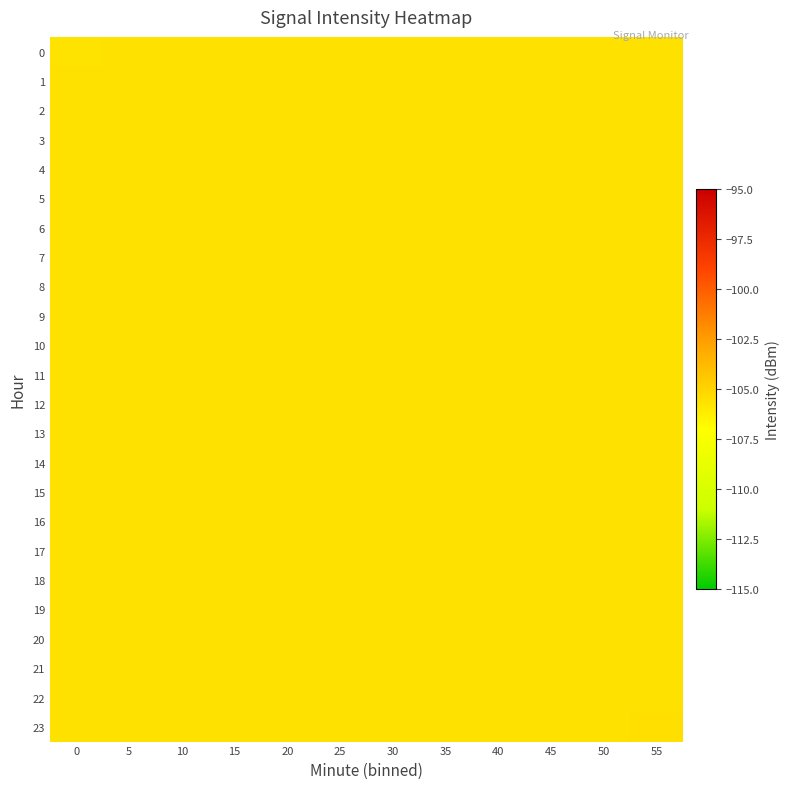

How many series are shown in this chart?

24